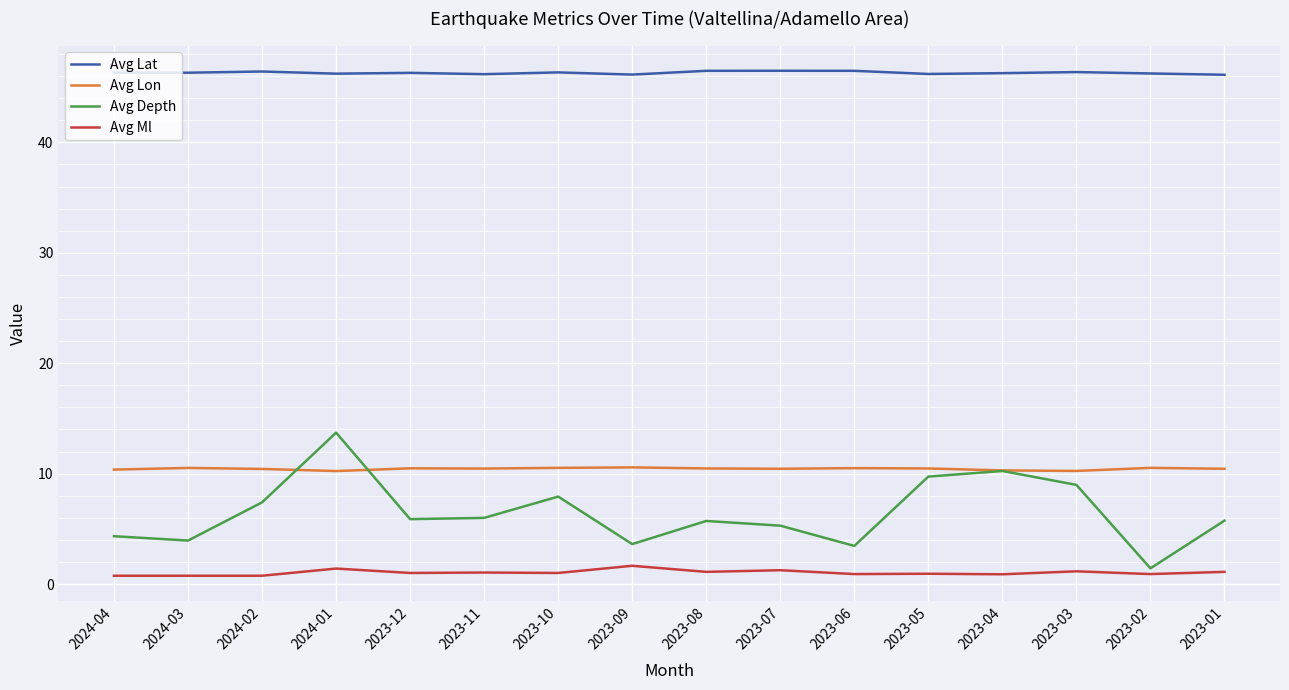

What is the greatest value displayed?

46.5